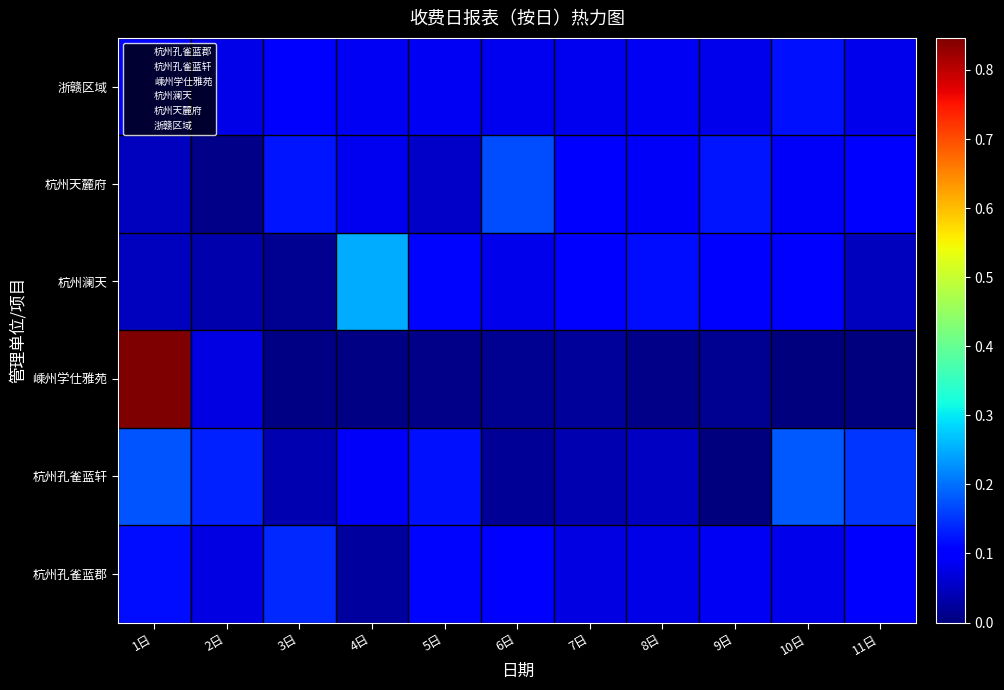

Reading left to right, transcribe all the data shown in this chart.

杭州孔雀蓝郡: 1日=0.1	2日=0.1	3日=0.1	4日=0.0	5日=0.1	6日=0.1	7日=0.1	8日=0.1	9日=0.1	10日=0.1	11日=0.1
杭州孔雀蓝轩: 1日=0.2	2日=0.1	3日=0.0	4日=0.1	5日=0.1	6日=0.0	7日=0.0	8日=0.1	9日=0.0	10日=0.2	11日=0.1
嵊州学仕雅苑: 1日=0.8	2日=0.1	3日=0.0	4日=0.0	5日=0.0	6日=0.0	7日=0.0	8日=0.0	9日=0.0	10日=0.0	11日=0.0
杭州澜天: 1日=0.0	2日=0.0	3日=0.0	4日=0.2	5日=0.1	6日=0.1	7日=0.1	8日=0.1	9日=0.1	10日=0.1	11日=0.0
杭州天麓府: 1日=0.0	2日=0.0	3日=0.1	4日=0.1	5日=0.1	6日=0.2	7日=0.1	8日=0.1	9日=0.1	10日=0.1	11日=0.1
浙赣区域: 1日=0.1	2日=0.1	3日=0.1	4日=0.1	5日=0.1	6日=0.1	7日=0.1	8日=0.1	9日=0.1	10日=0.1	11日=0.1